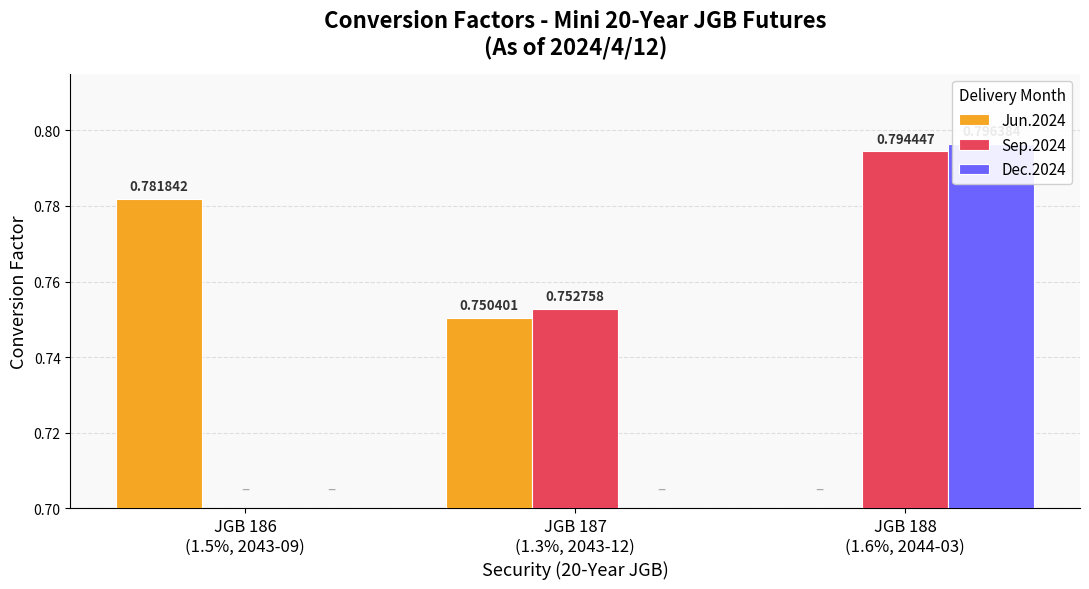

What is the label of the 3rd bar from the left?

JGB 188
(1.6%, 2044-03)